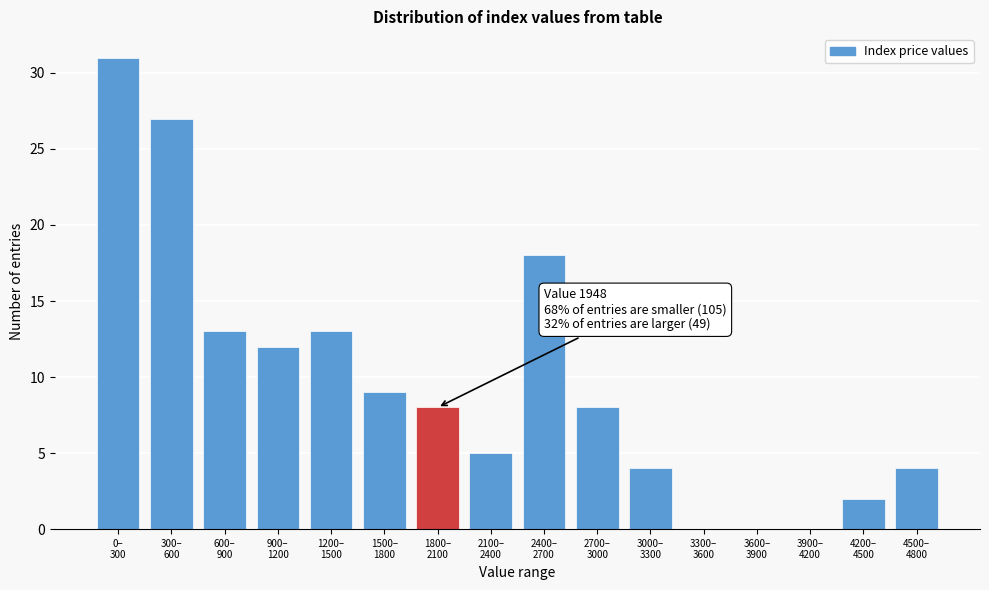

What is the sum of all values?

154